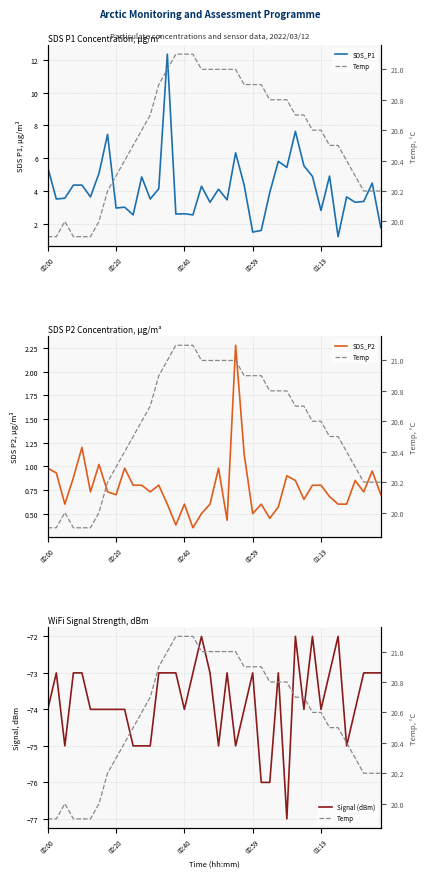

At which category is the sum across all series the highest?

14